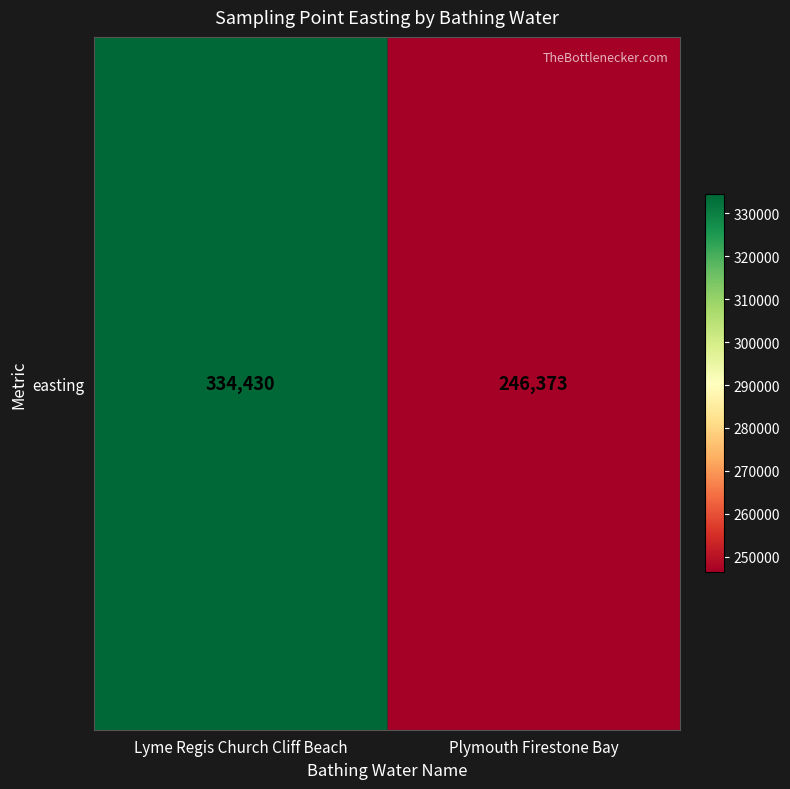

List the labels in order of value, largest first.

Lyme Regis Church Cliff Beach, Plymouth Firestone Bay